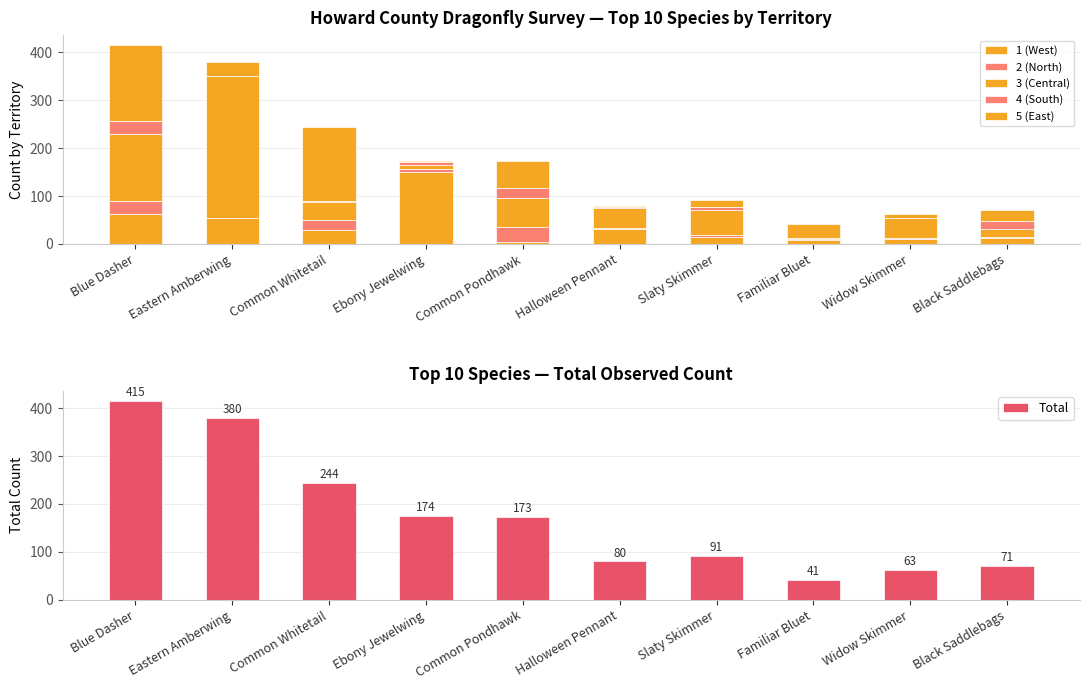

How many data points in 3 (Central) are less than 43?

5